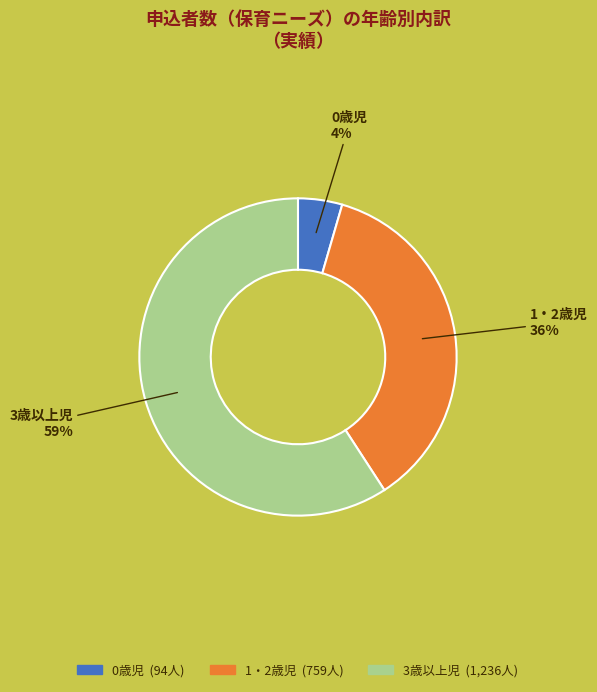

Count the number of slices in the pie.

3